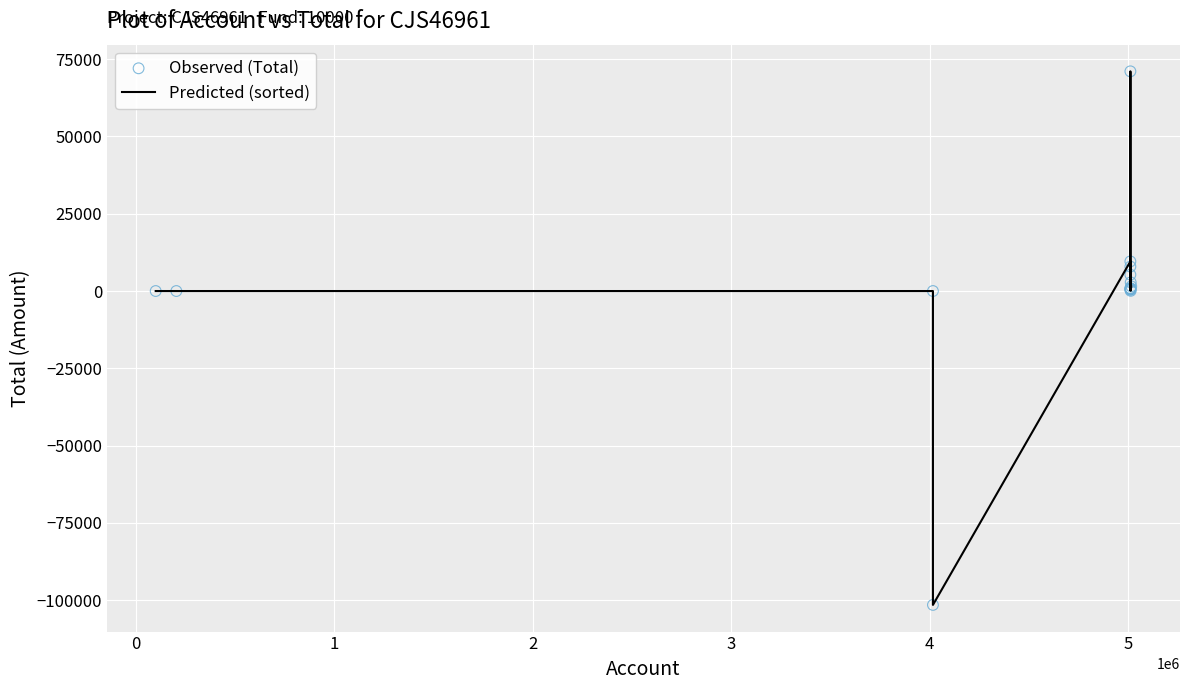

What is the maximum value shown in the chart?

71074.4